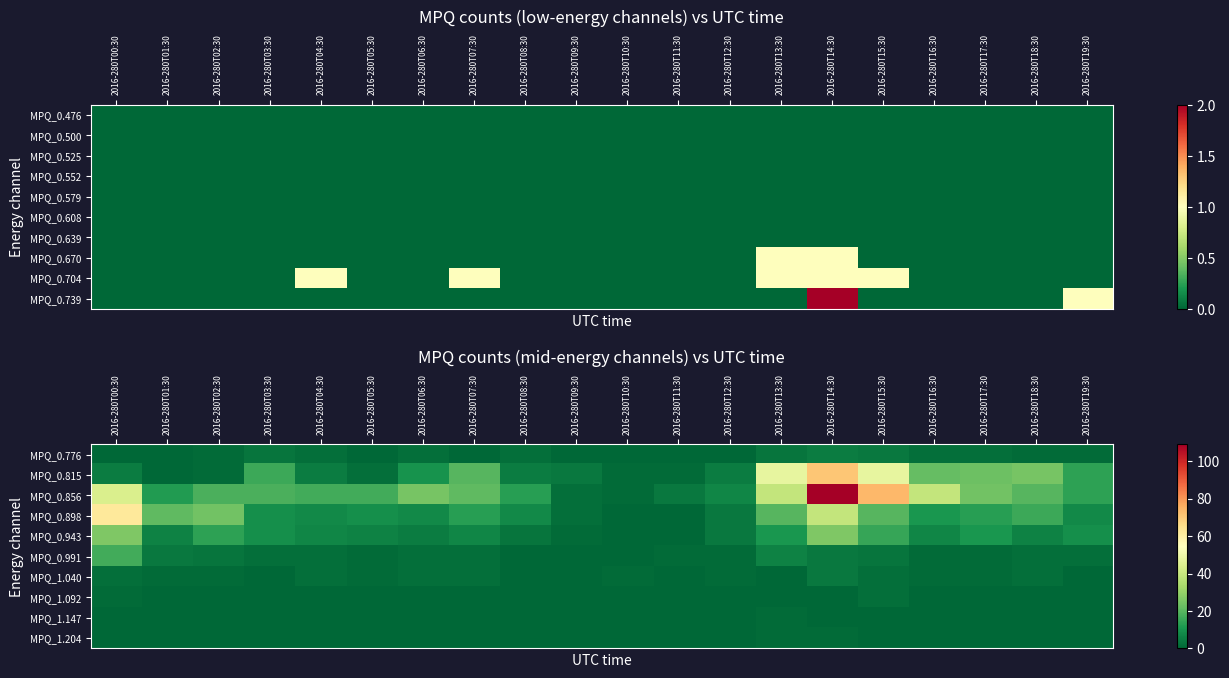

At which category is the sum across all series the highest?

2016-280T14:30